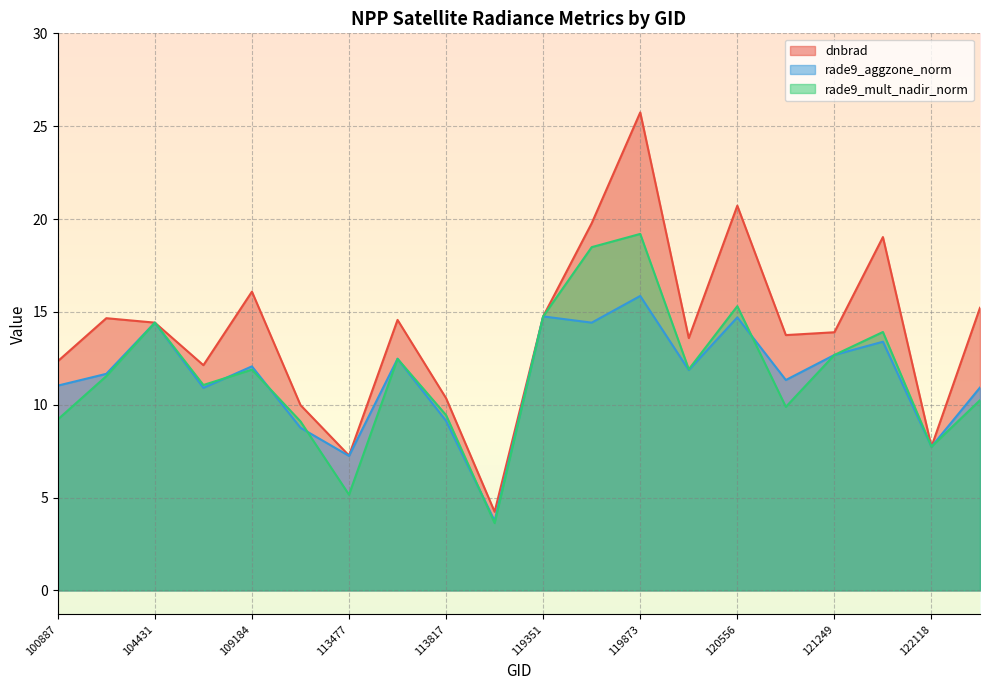

What is the minimum value for dnbrad?

4.2